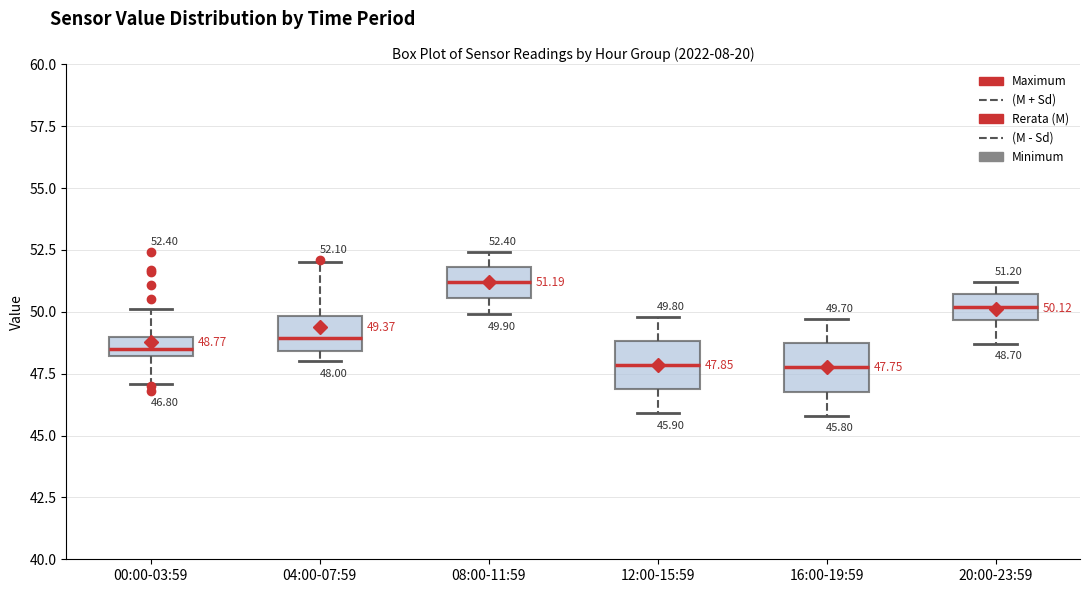

Which box's median line is the highest?

08:00-11:59